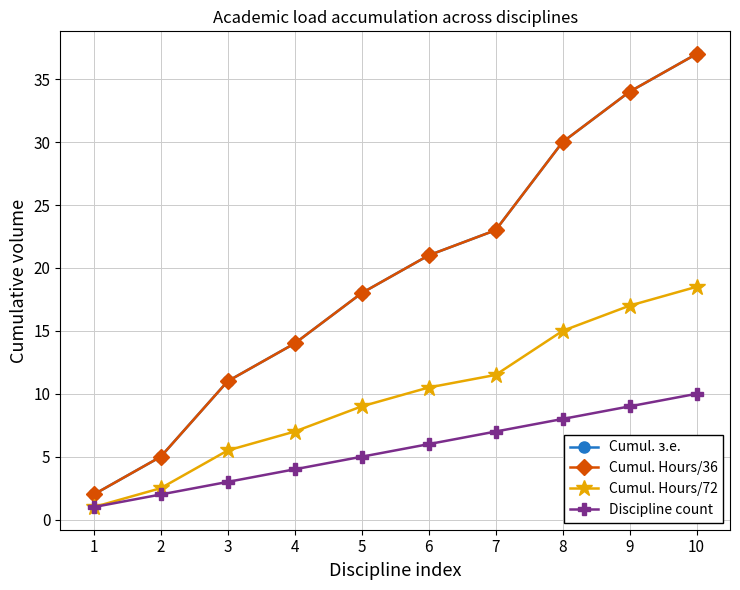

What is the minimum value shown in the chart?

1.0